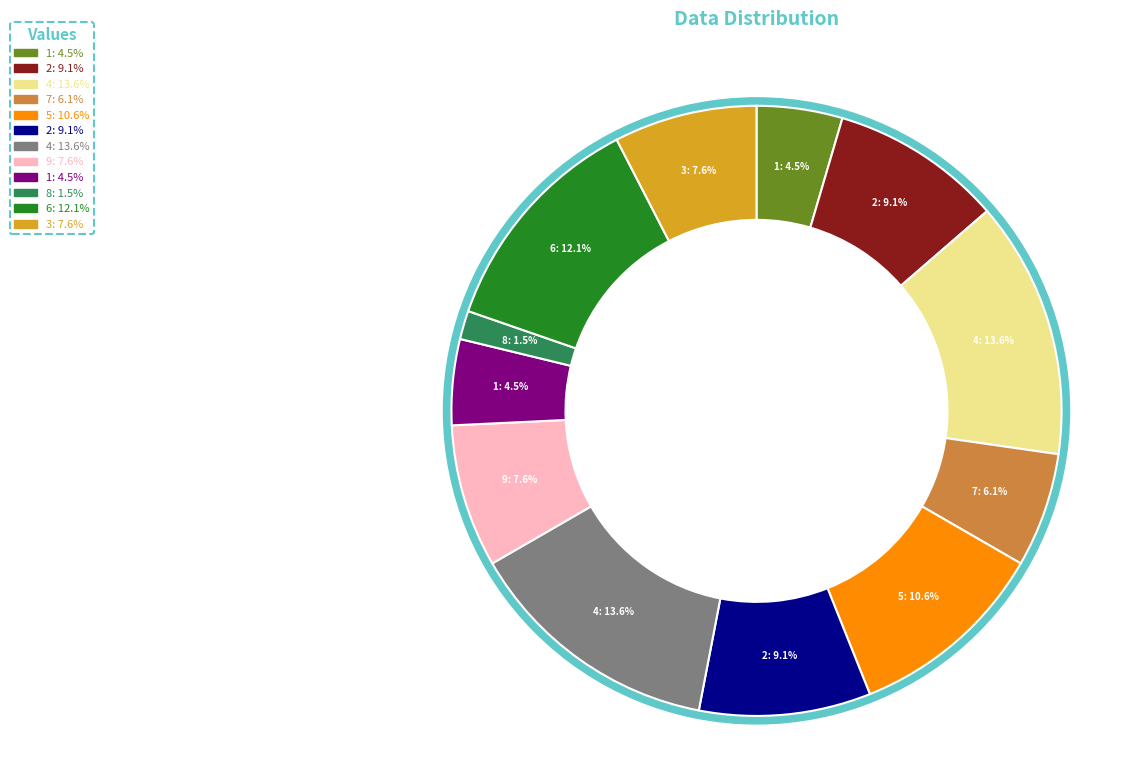

To the nearest percent, what is the difference between the 6 and 4 slice percentages?

2%